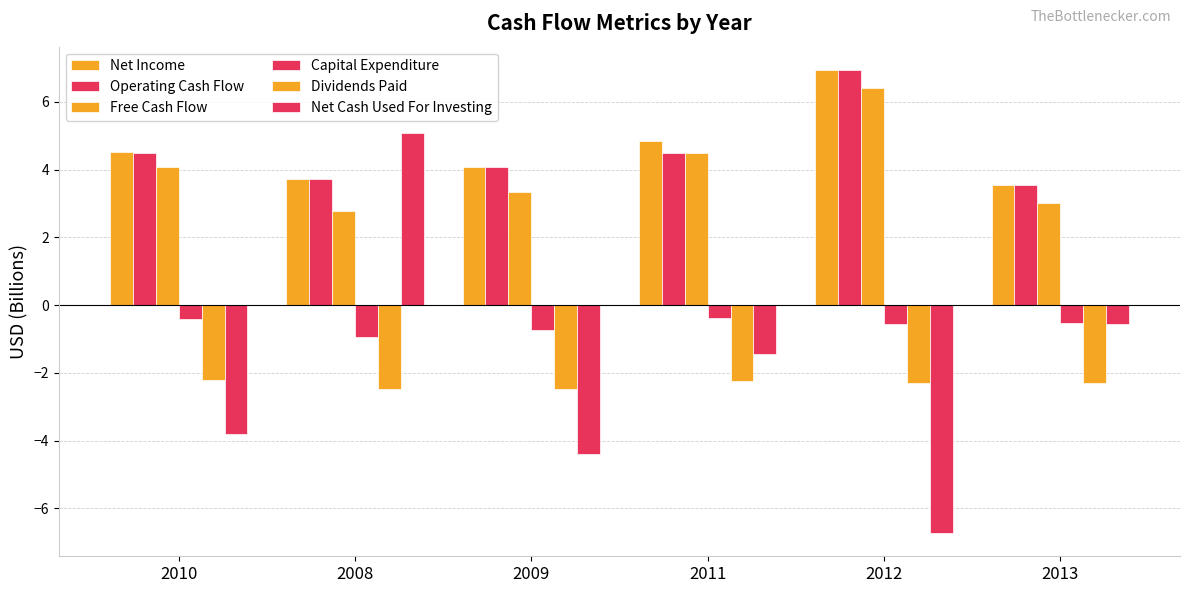

What is the maximum value for Net Cash Used For Investing?

5.1